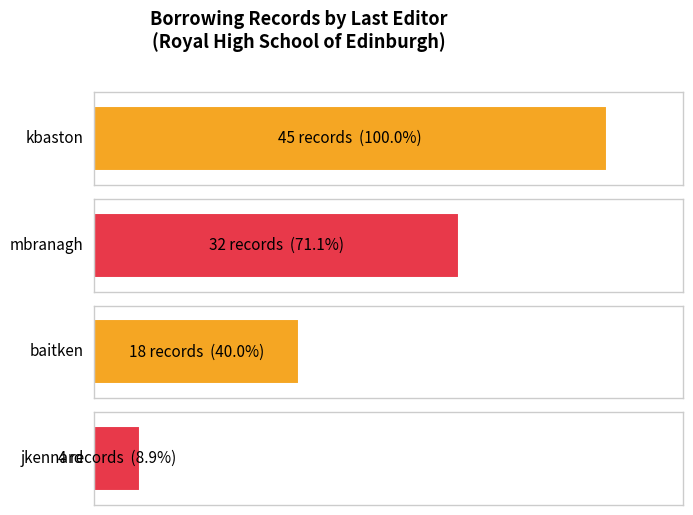

How many distinct data groups are displayed?

1